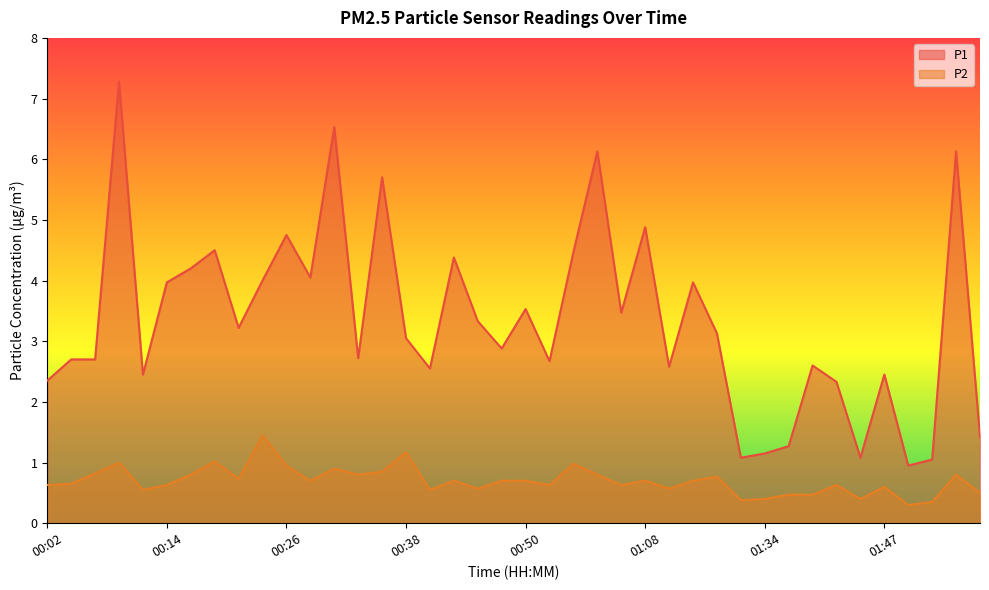

What is the average value of the P2 series?

0.7